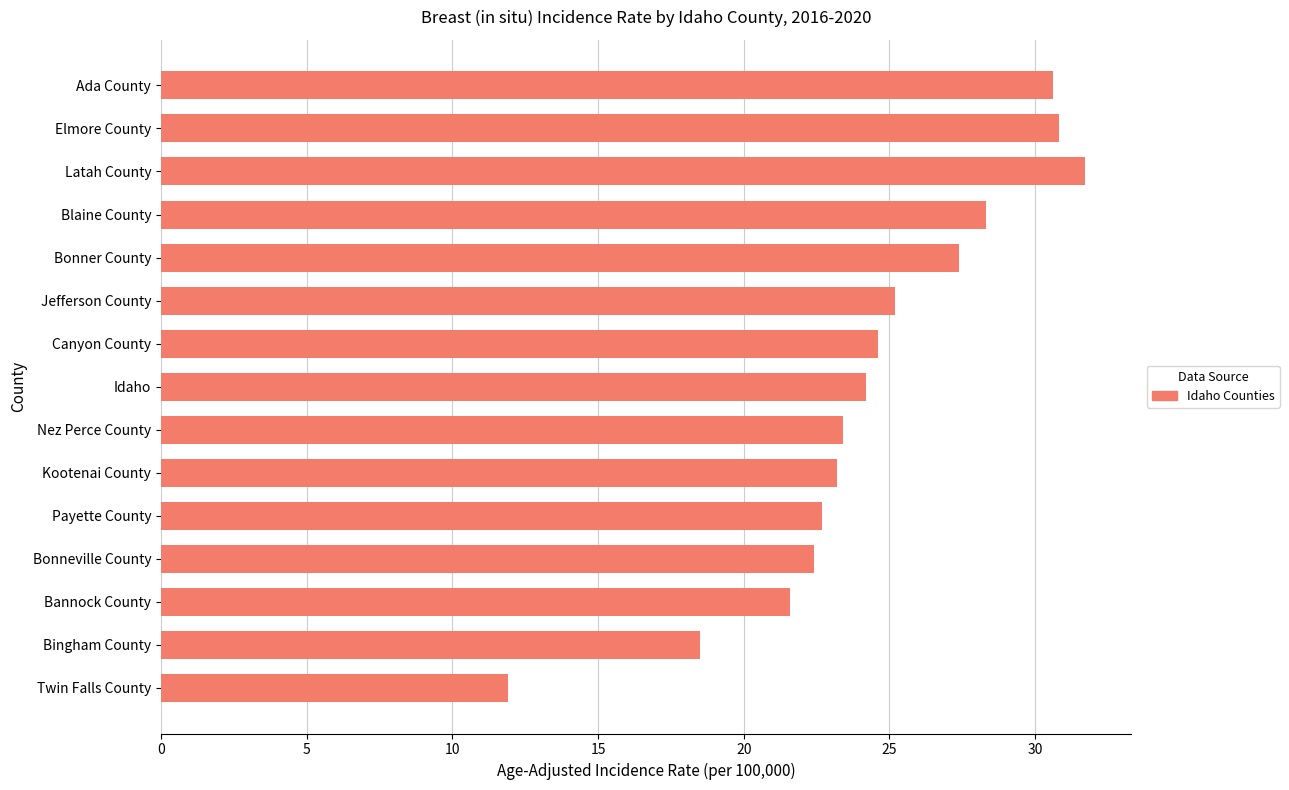

True or false: the data shows 14.5 at Elmore County.

False